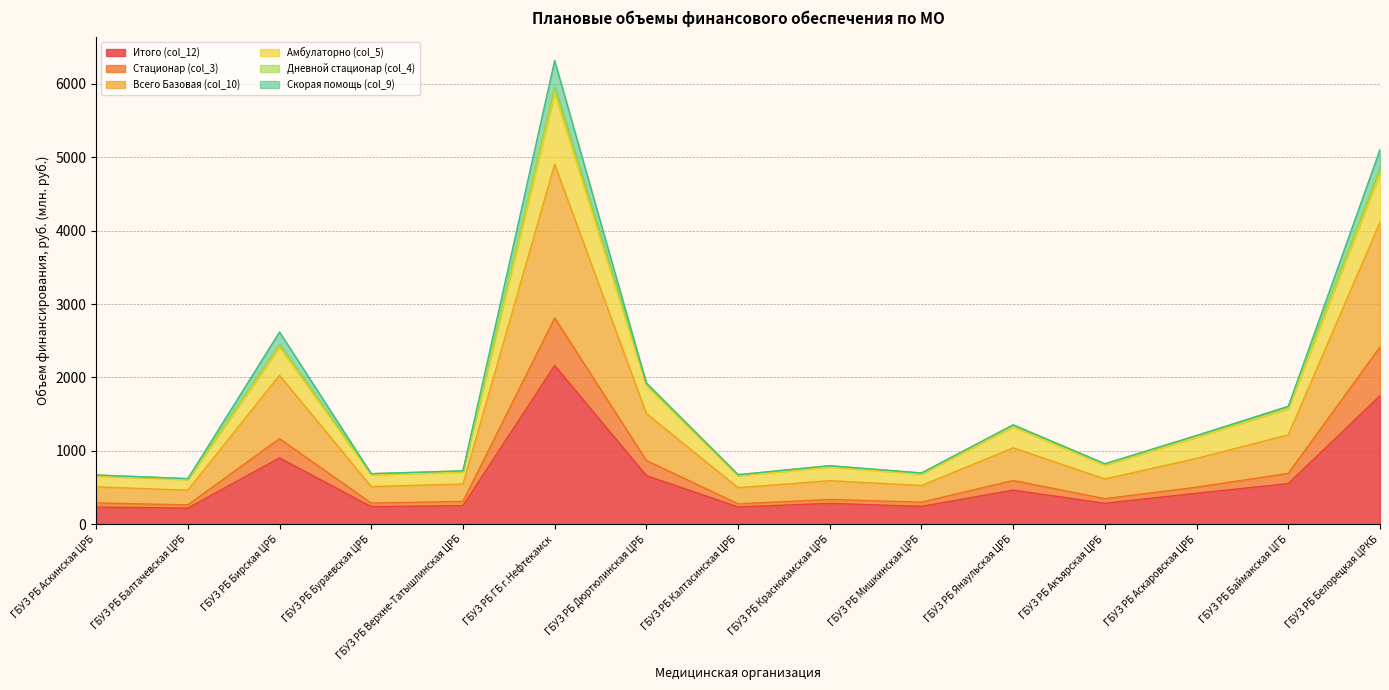

What is the maximum value shown in the chart?

6318.7